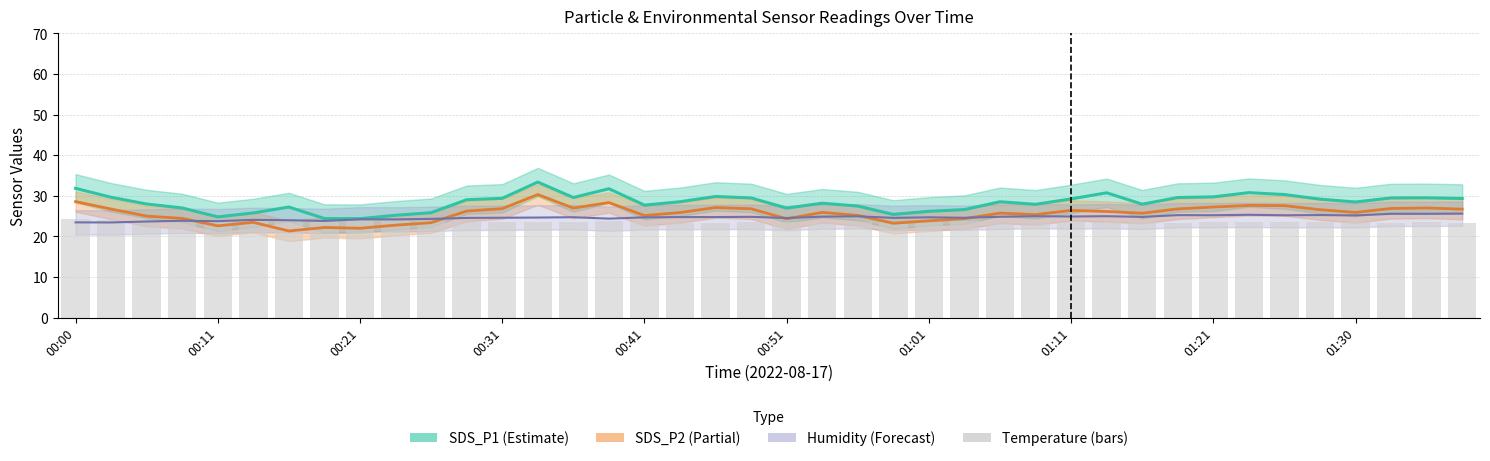

What is the difference between the highest and lowest values at 35?

5.7